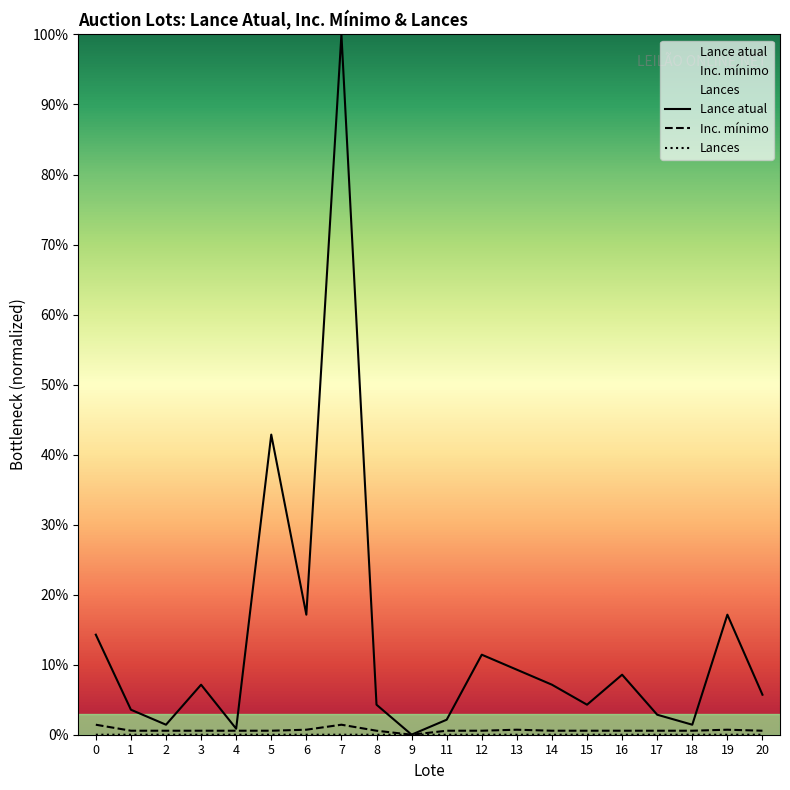

Where is the first local maximum for Inc. mínimo?

7